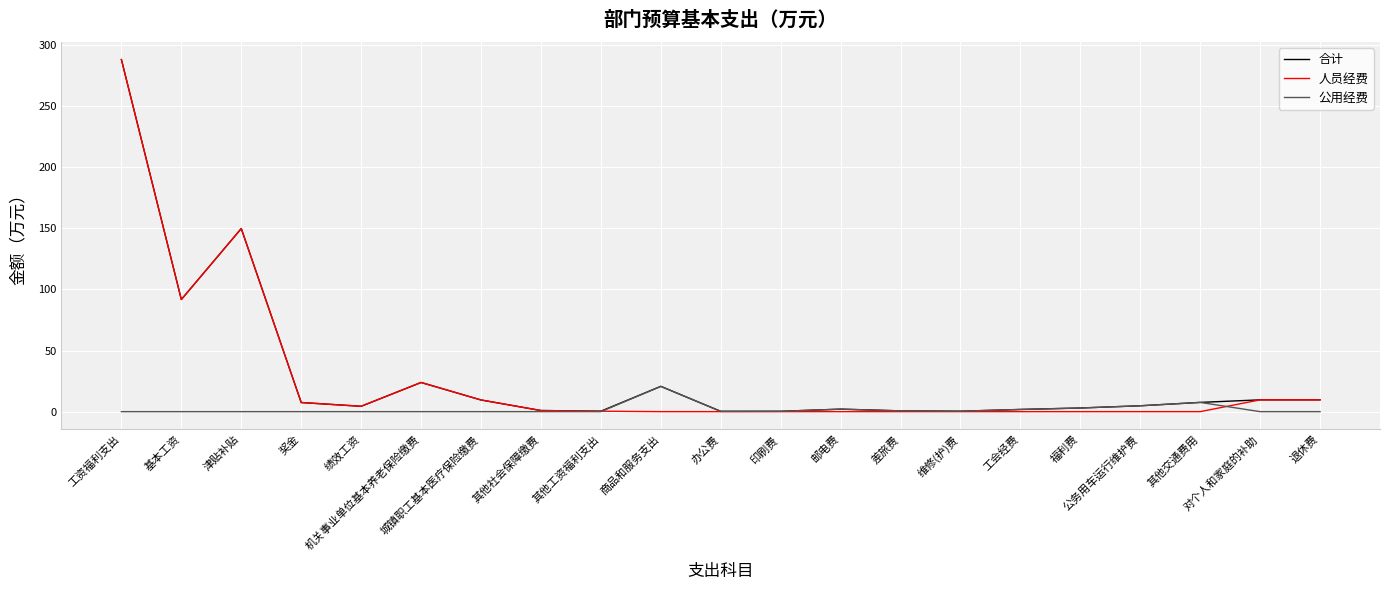

Does the chart have visible grid lines?

Yes